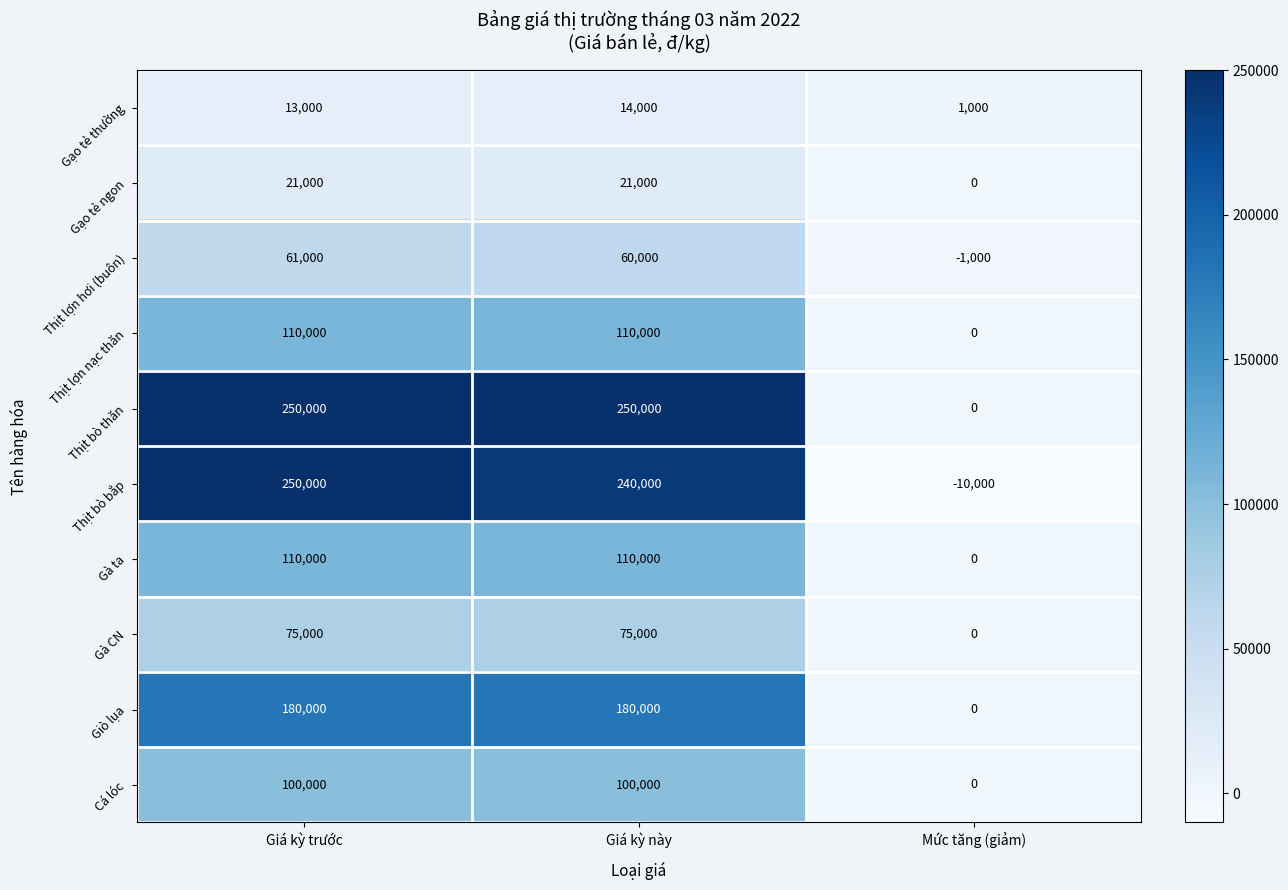

At how many categories does at least one series exceed 169376?

2